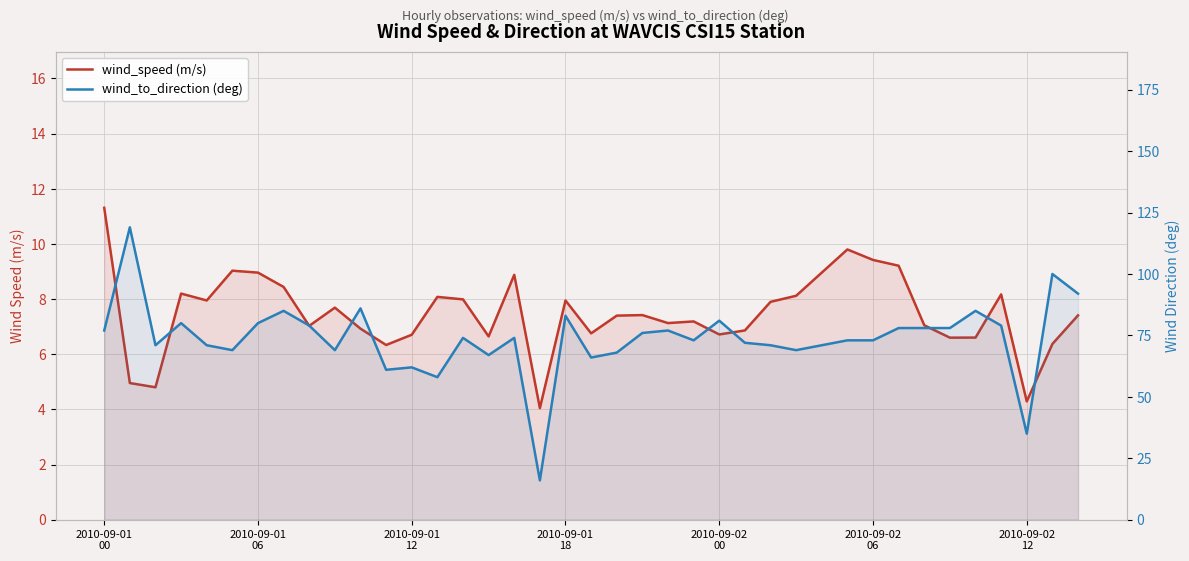

Read the wind_speed (m/s) value at 15.

6.6